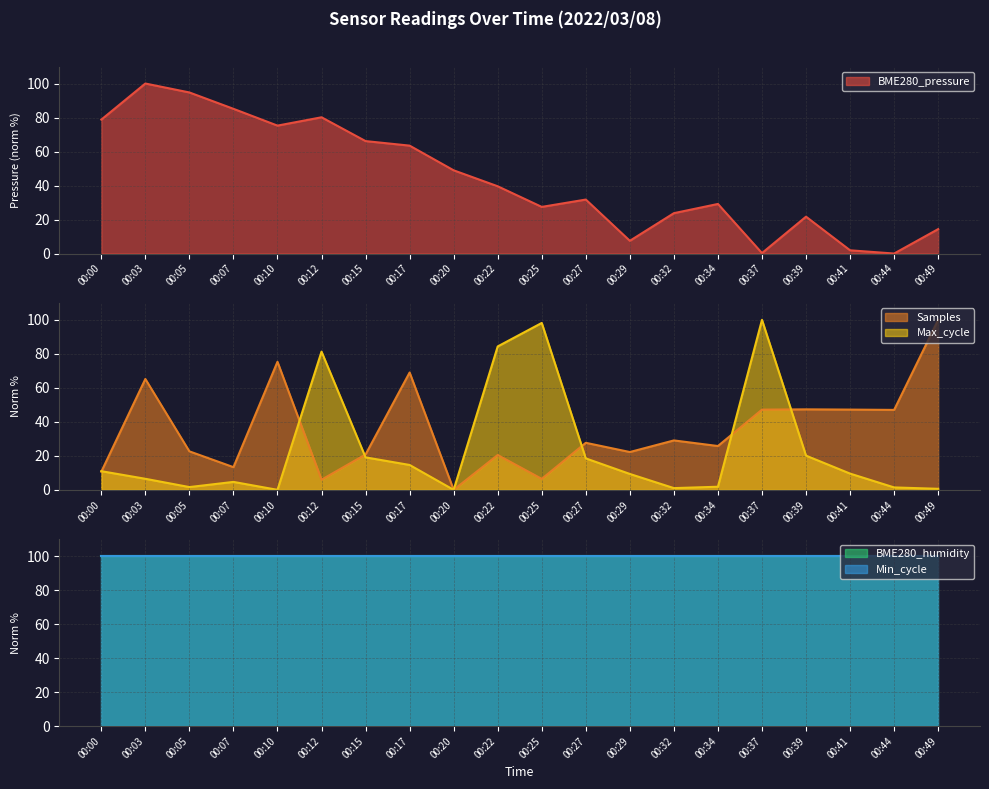

Which series has the widest spread of values?

BME280_pressure